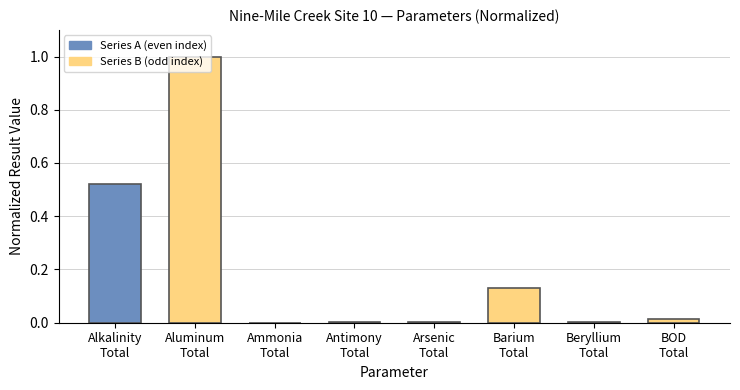

What is the greatest value displayed?

1.0